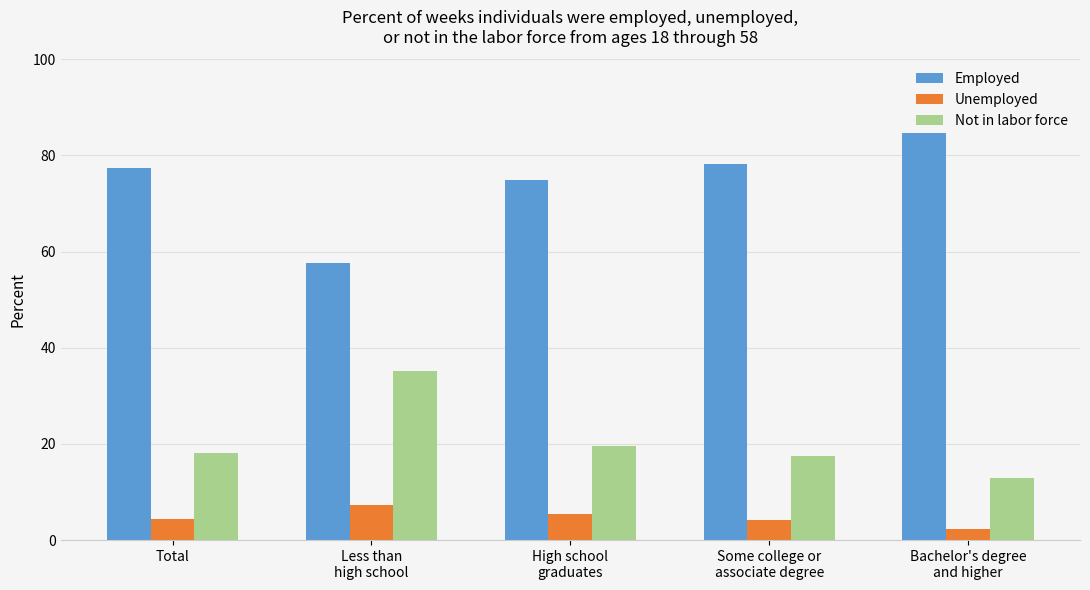

Where does the Not in labor force series first go above 18?

Total